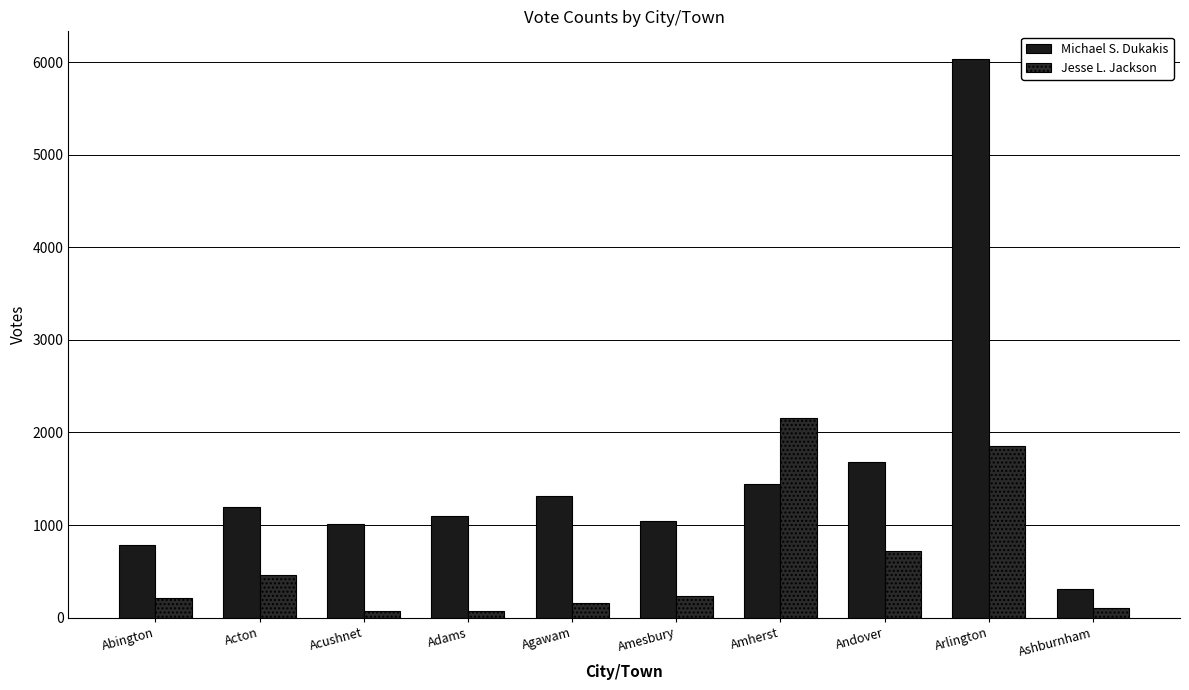

At which label does Jesse L. Jackson first exceed 233?

Acton